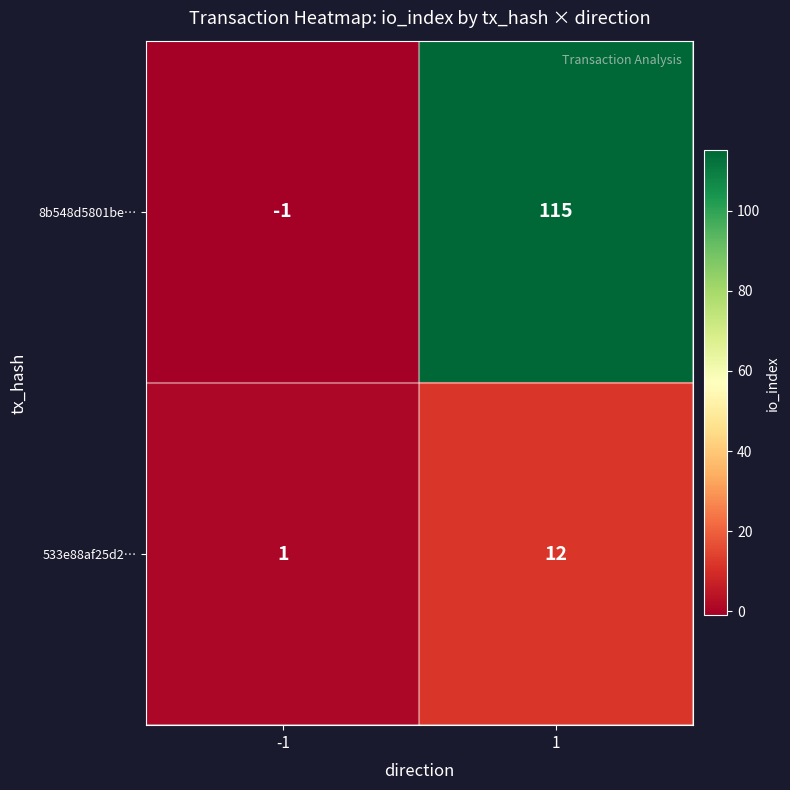

How many distinct data groups are displayed?

2